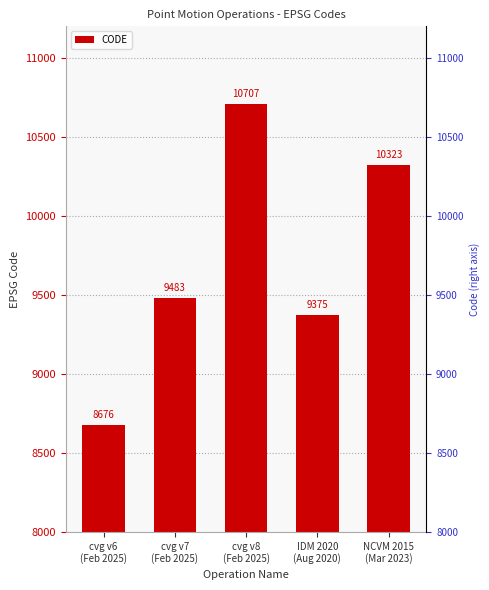

Which label corresponds to the smallest value in the chart?

cvg v6
(Feb 2025)